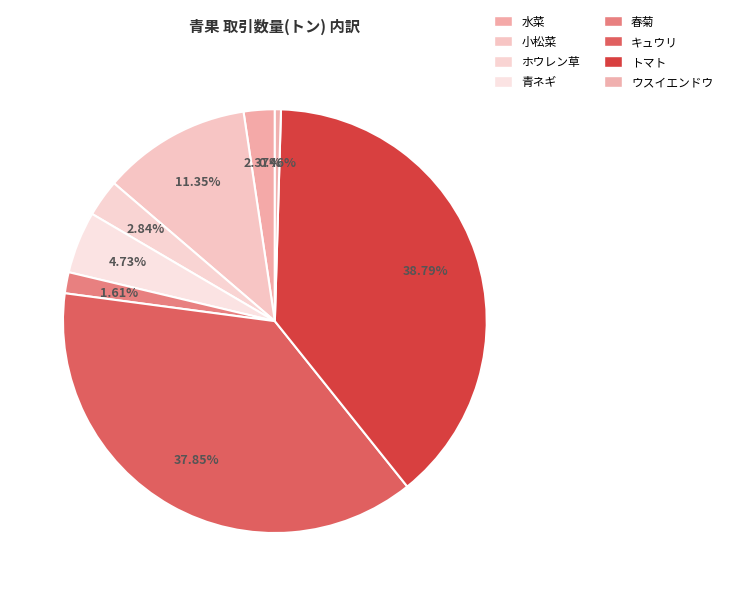

What is the largest slice in the pie chart?

トマト